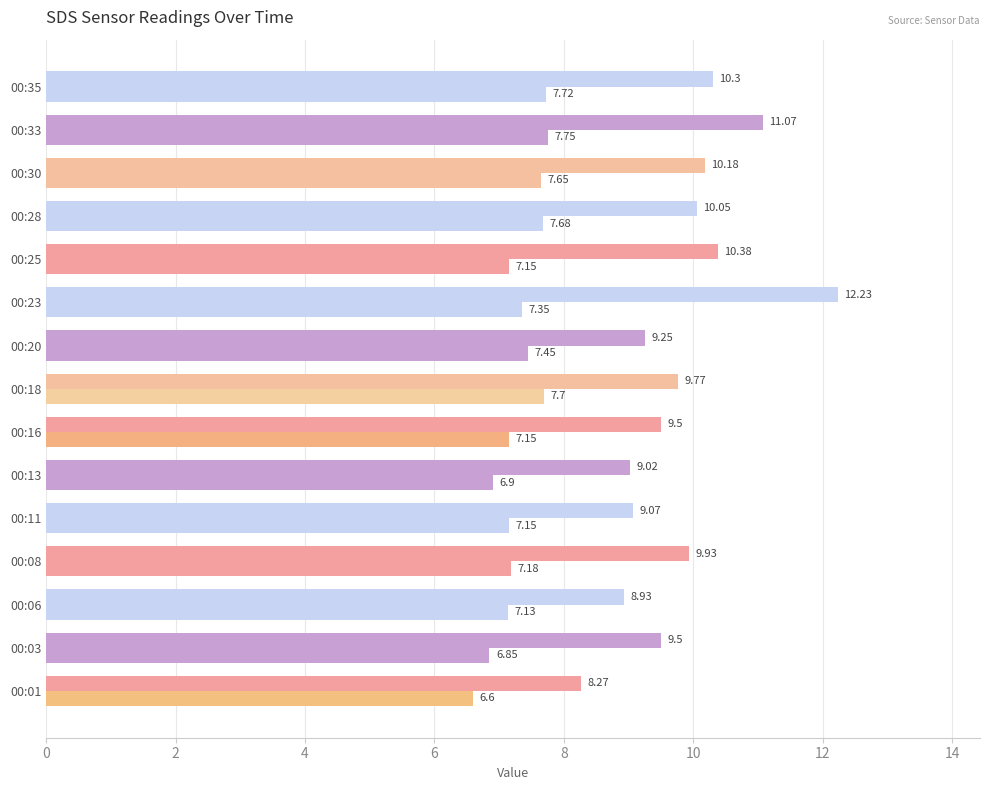

Reading left to right, transcribe all the data shown in this chart.

SDS_P1: 8.3	9.5	8.9	9.9	9.1	9.0	9.5	9.8	9.2	12.2	10.4	10.1	10.2	11.1	10.3
SDS_P2: 6.6	6.8	7.1	7.2	7.2	6.9	7.2	7.7	7.5	7.3	7.2	7.7	7.7	7.8	7.7